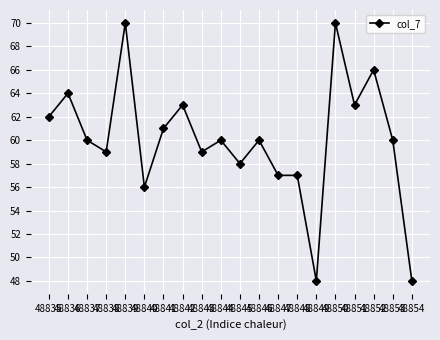

Is it true that the value at 48838 is 59?

True